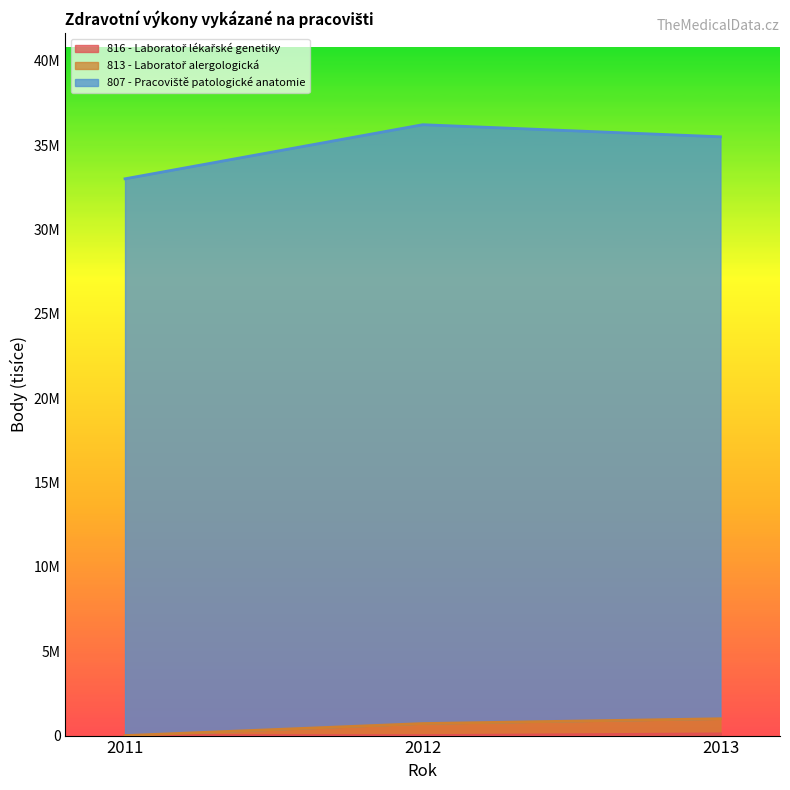

What is the sum of the 807 - Pracoviště patologické anatomie values at 2012 and 2011?

69207881